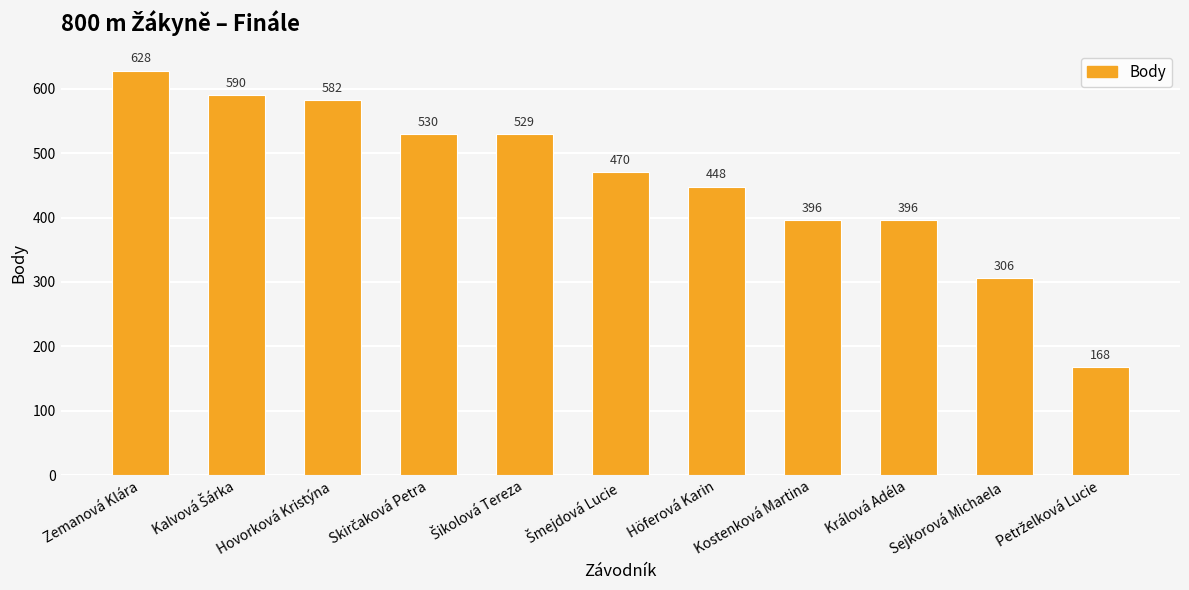

The value at Sejkorová Michaela is 306. True or false?

True